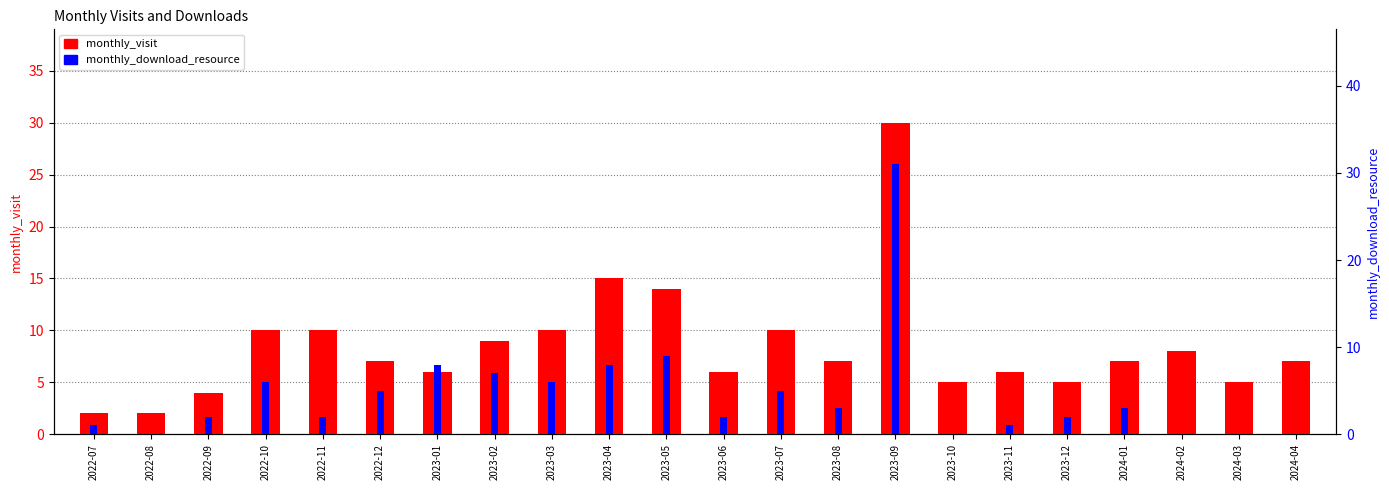

What is the difference between the monthly_download_resource values at 2023-04 and 2024-03?

8